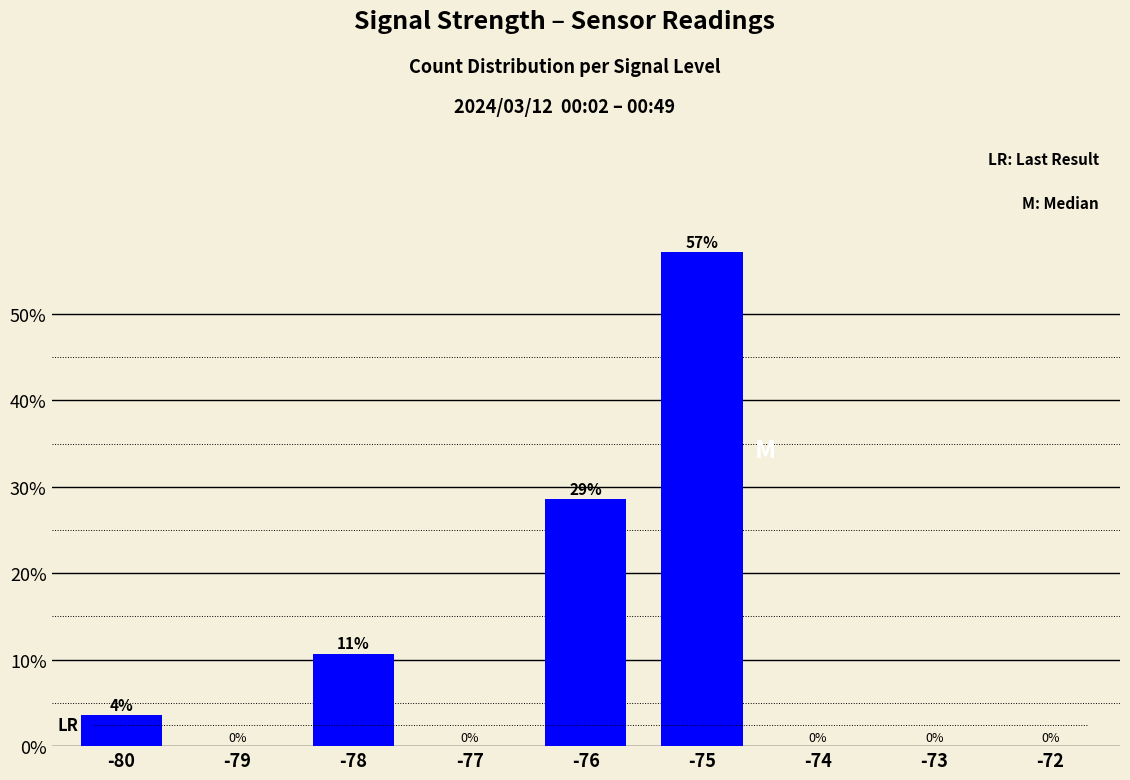

At which category does the chart reach its peak across all series?

-75